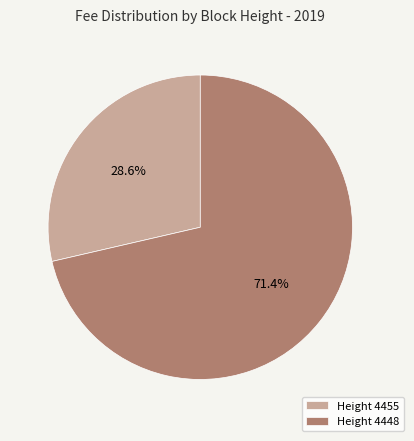

How many segments does this pie chart have?

2